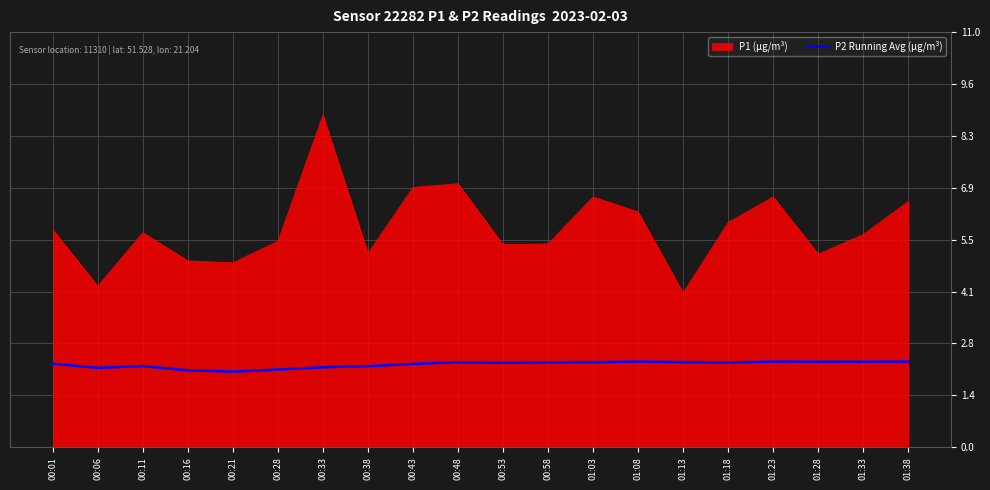

What is the minimum value shown in the chart?

2.0